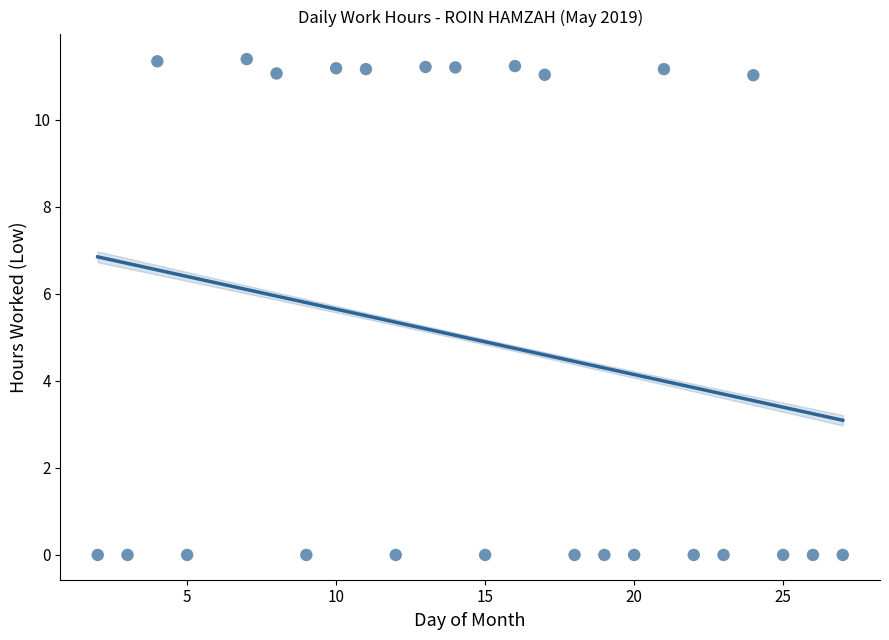

What is the range of Y values (max minus min)?

11.4